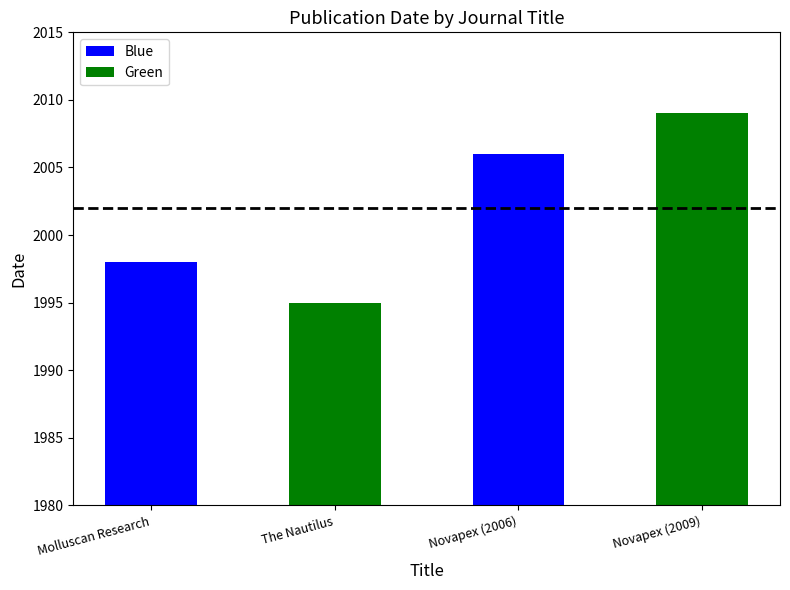

At which category does the chart reach its minimum across all series?

The Nautilus